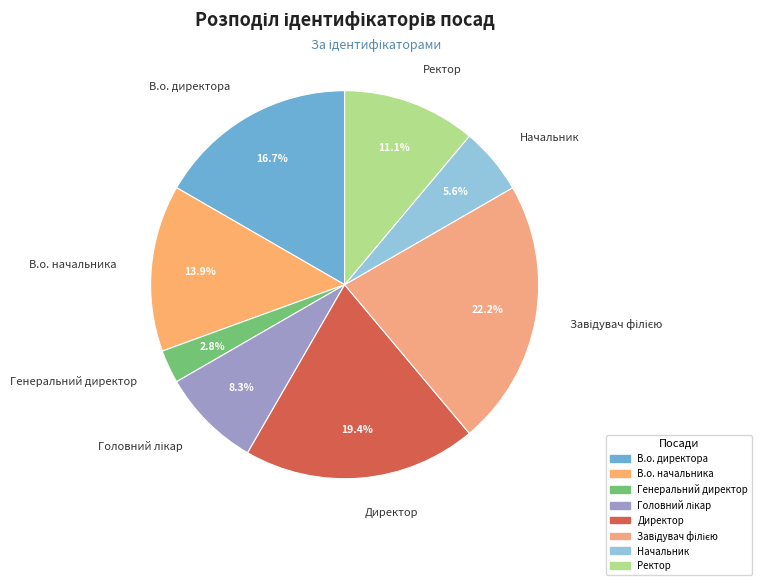

Combined, do Директор and В.о. начальника account for over 50%?

No